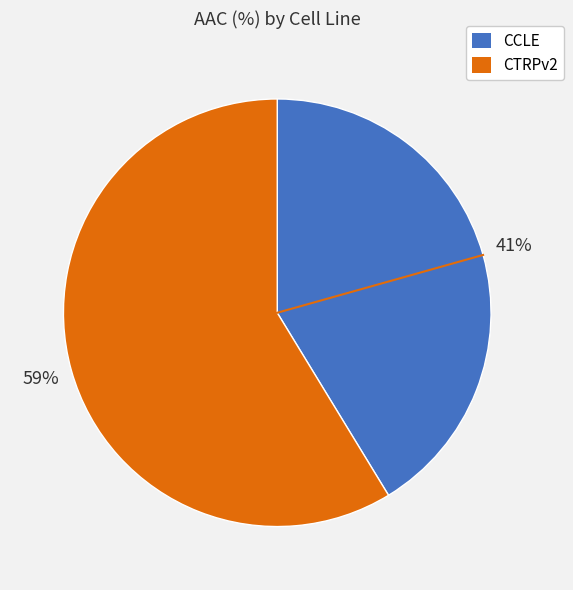

Do CCLE and CTRPv2 together represent more than half of the pie?

Yes